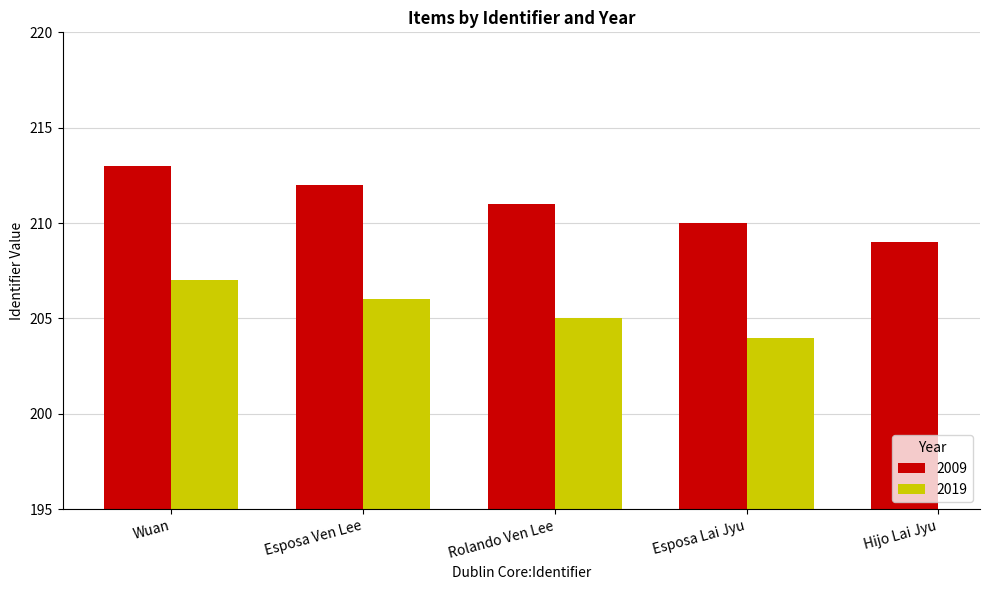

How many data points does each series have?

5